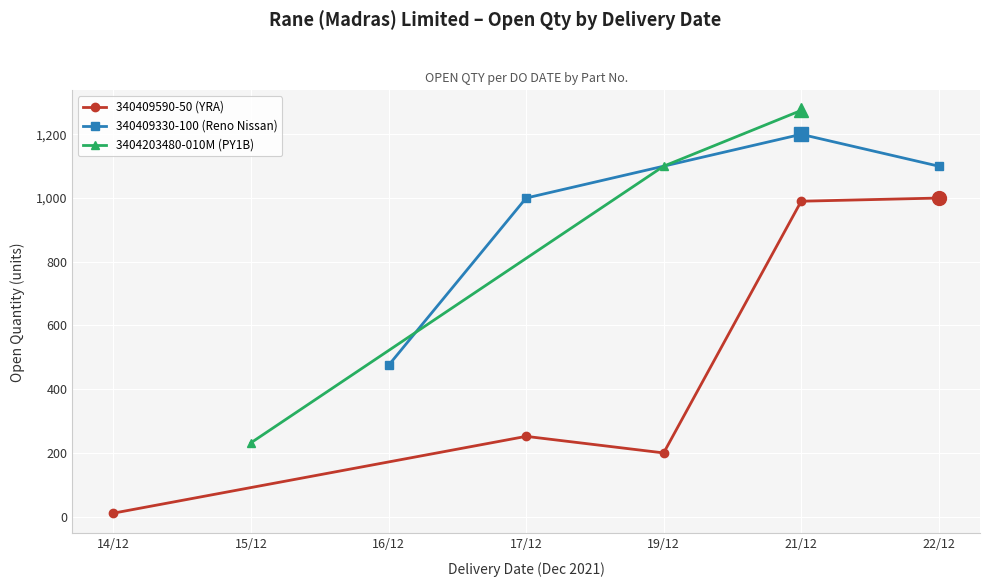

What are all the series names shown in the legend?

340409590-50 (YRA), 340409330-100 (Reno Nissan), 3404203480-010M (PY1B)